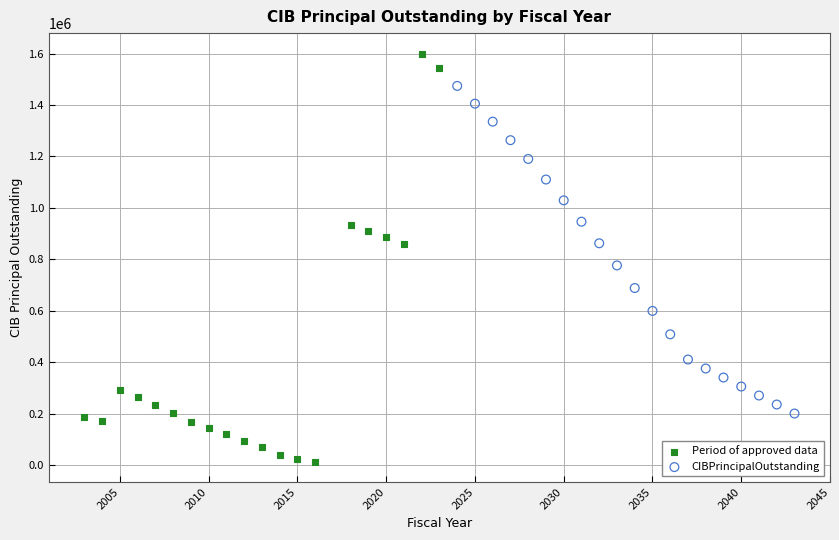

What are all the series names shown in the legend?

Period of approved data, CIBPrincipalOutstanding